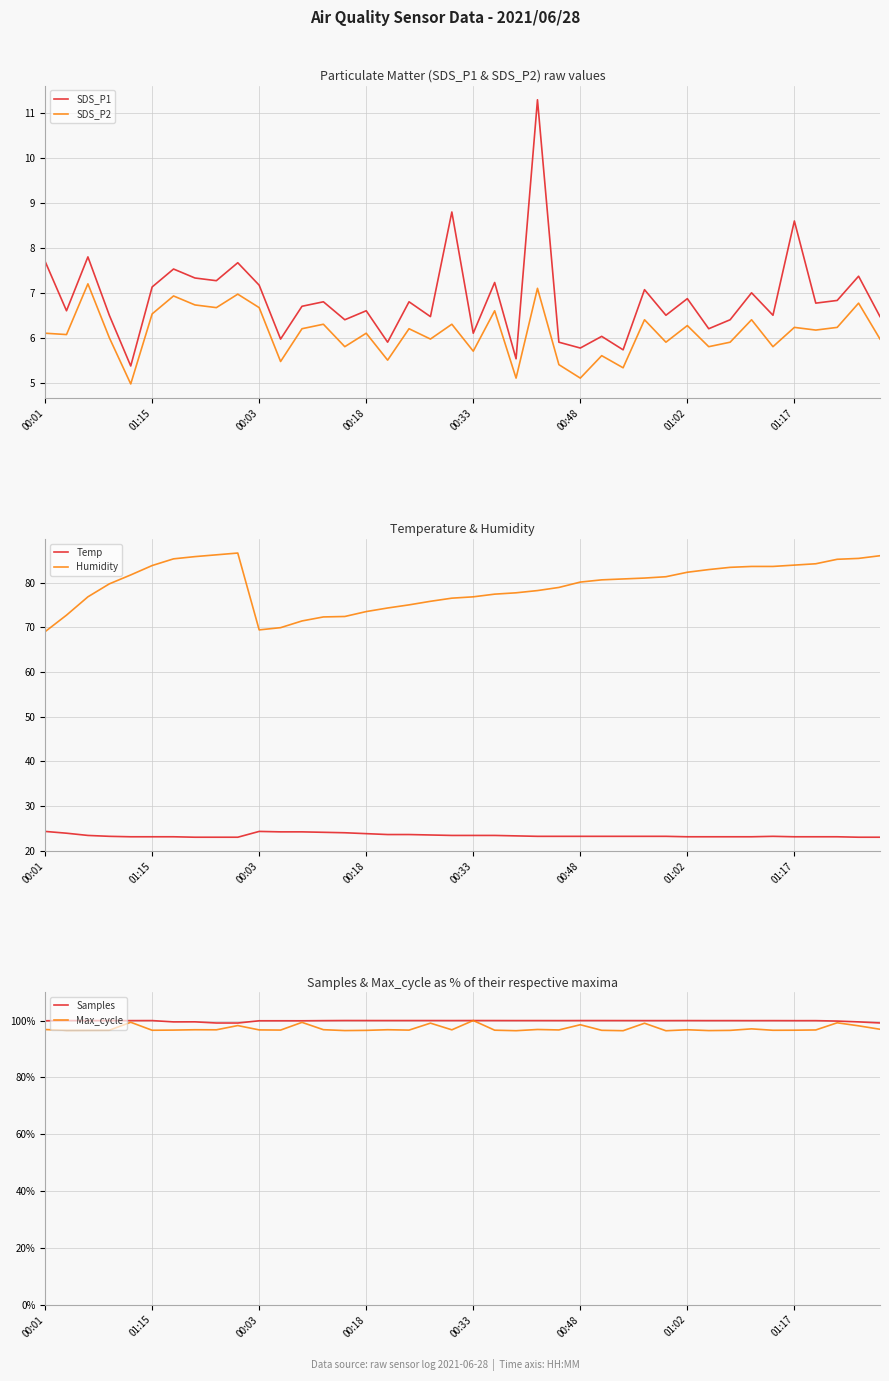

What is the minimum value for SDS_P1?

5.4